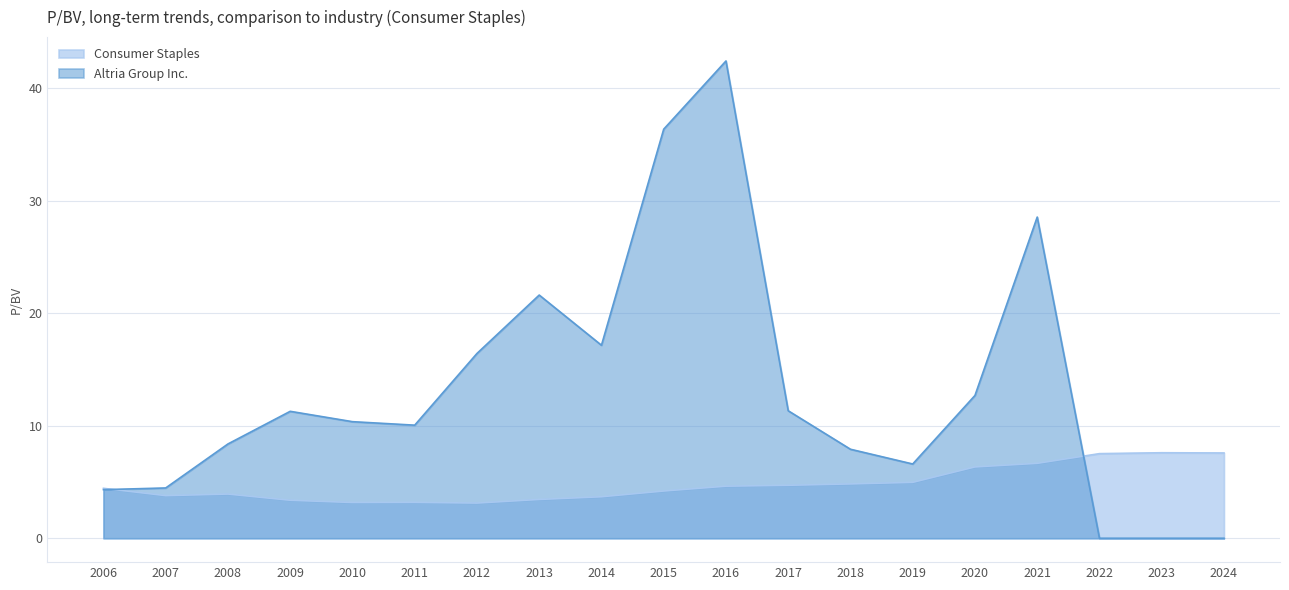

List the series in order of their peak value, highest first.

Altria Group Inc., Consumer Staples